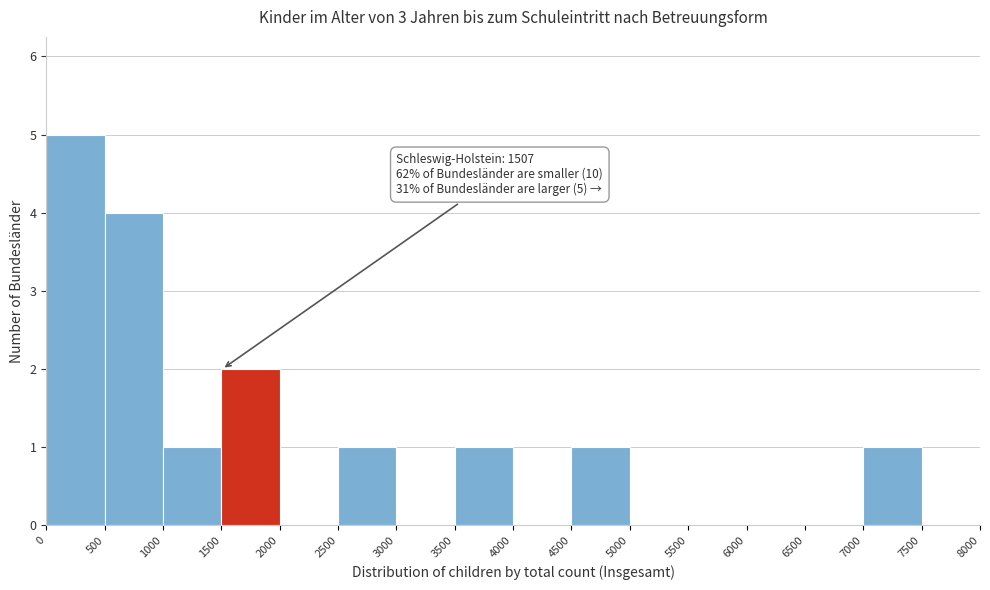

Which range on the x-axis has the tallest bar?

0 to 500